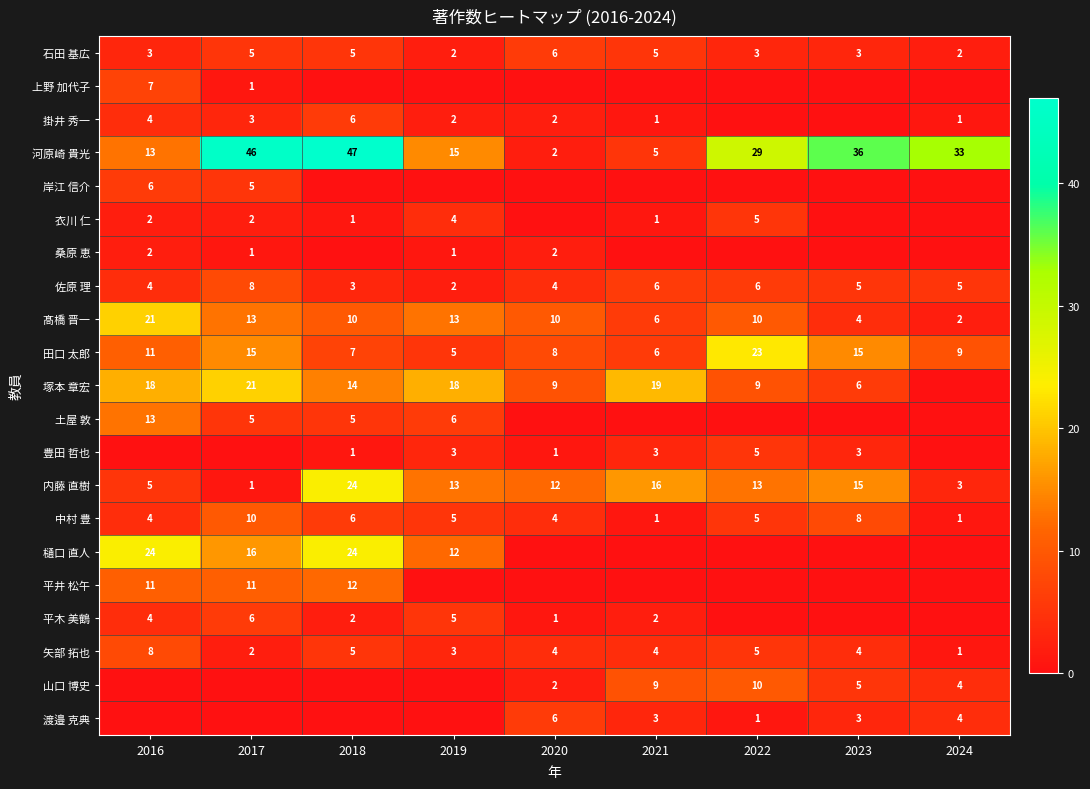

Which category has the highest value across all series?

2018